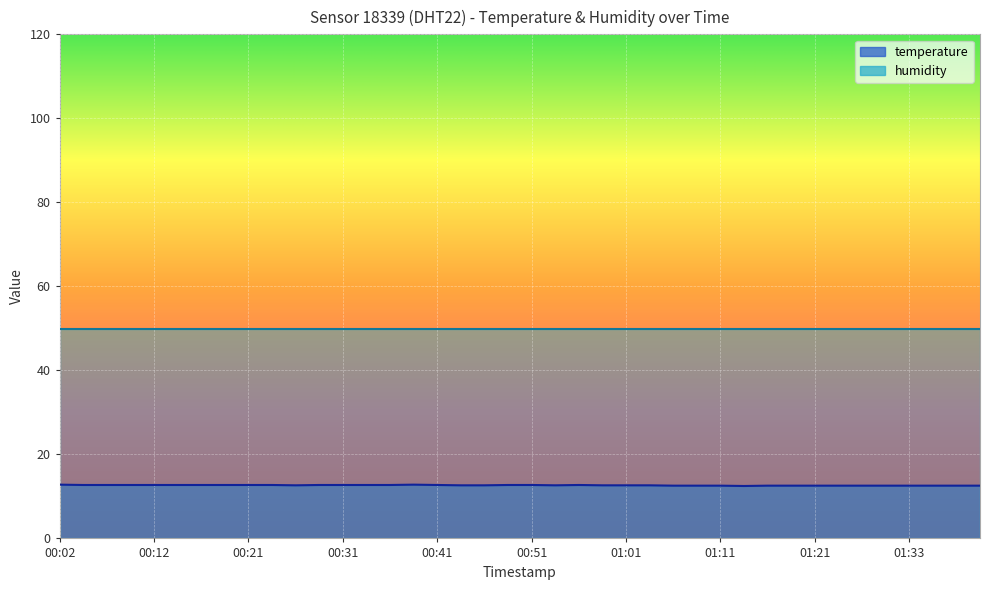

True or false: the data shows 20.2 at 00:02.

False